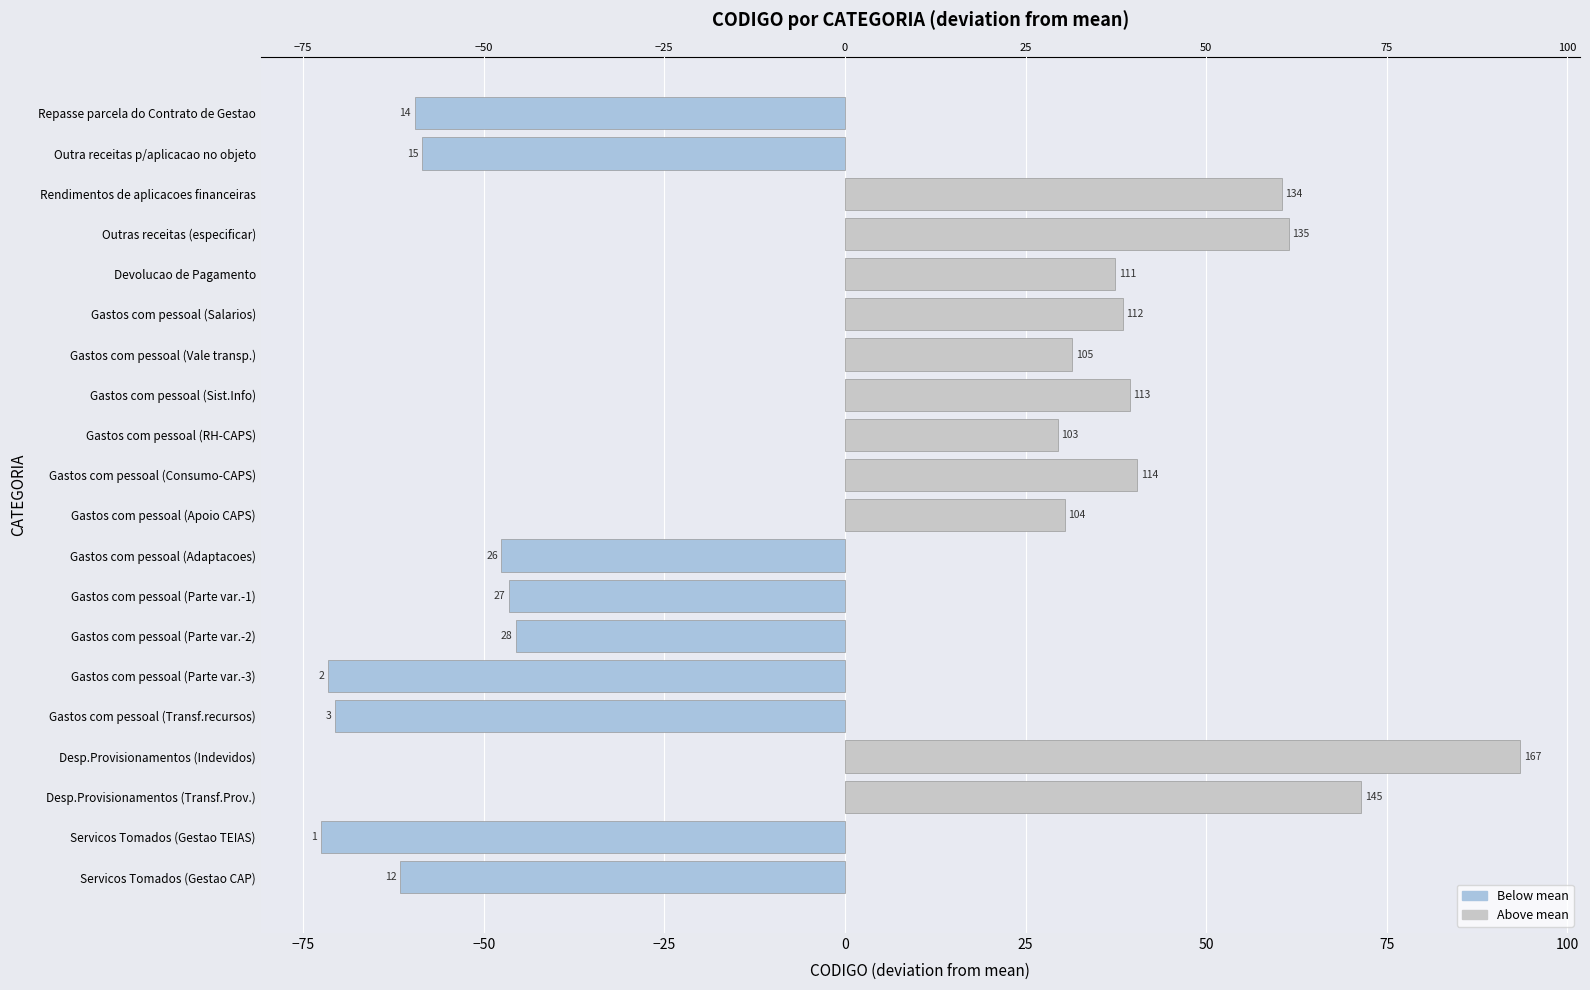

How many bars are there in total?

20